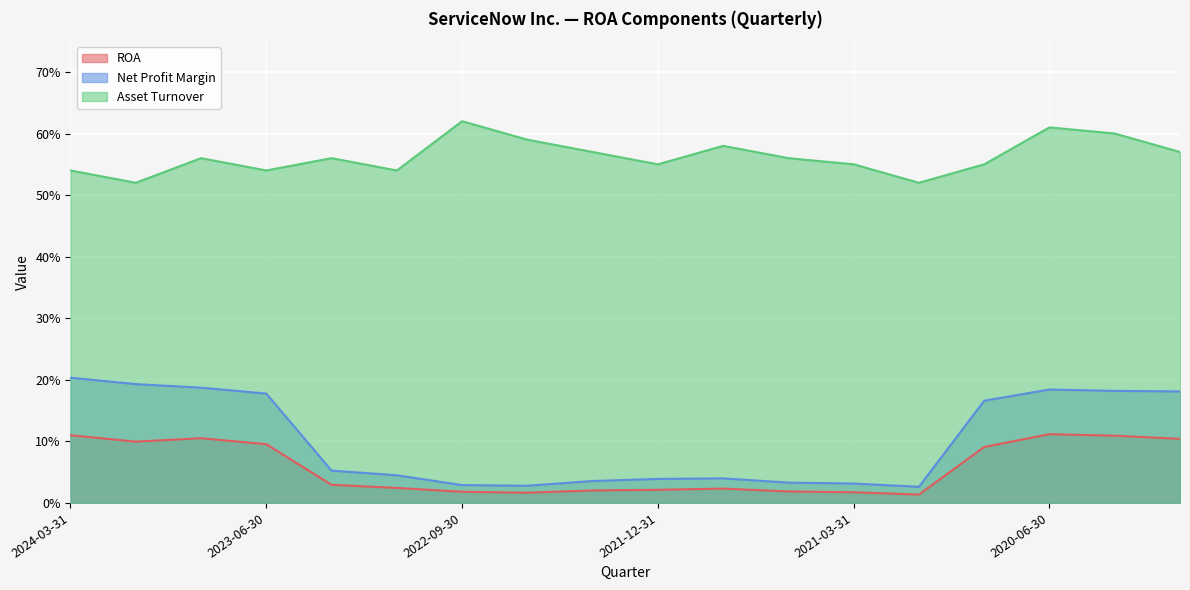

True or false: Asset Turnover and ROA intersect in this chart.

False